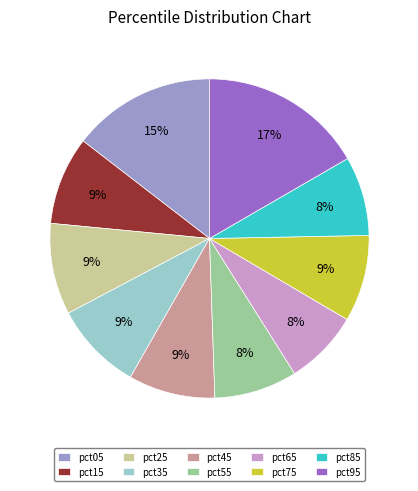

Count the number of slices in the pie.

10